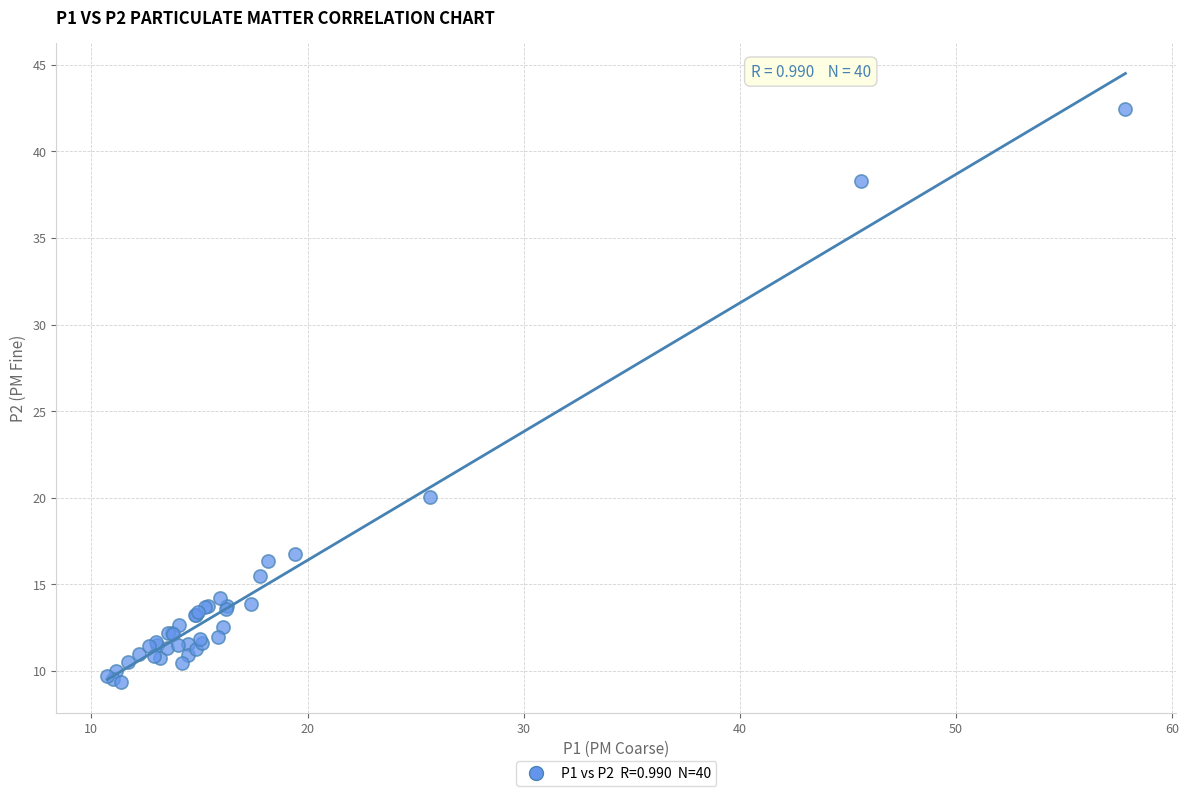

What Y value in the scatter plot is closest to 25?

20.1